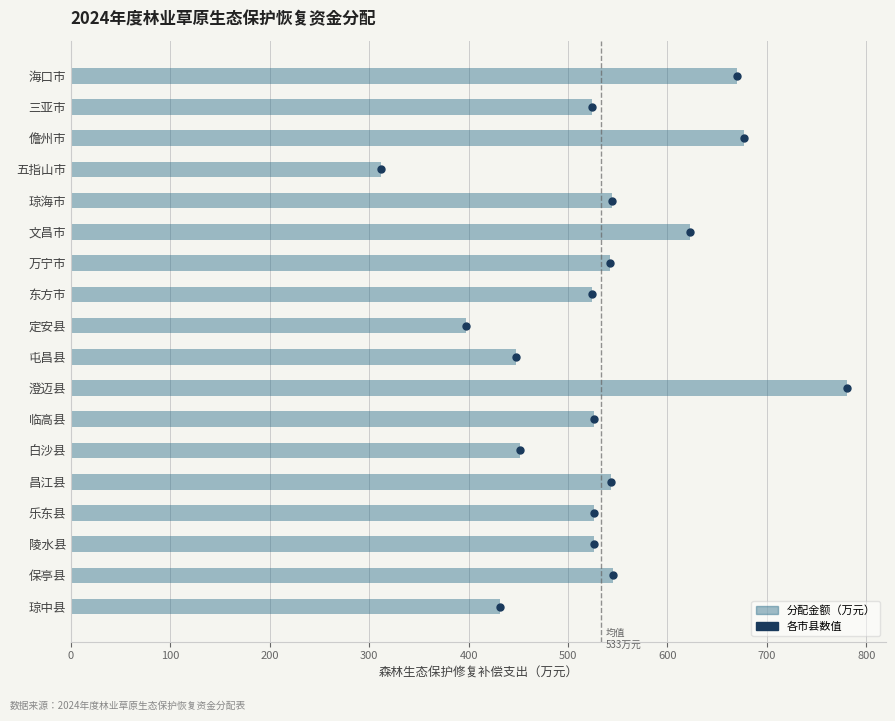

The value at 澄迈县 is 780.7. True or false?

True